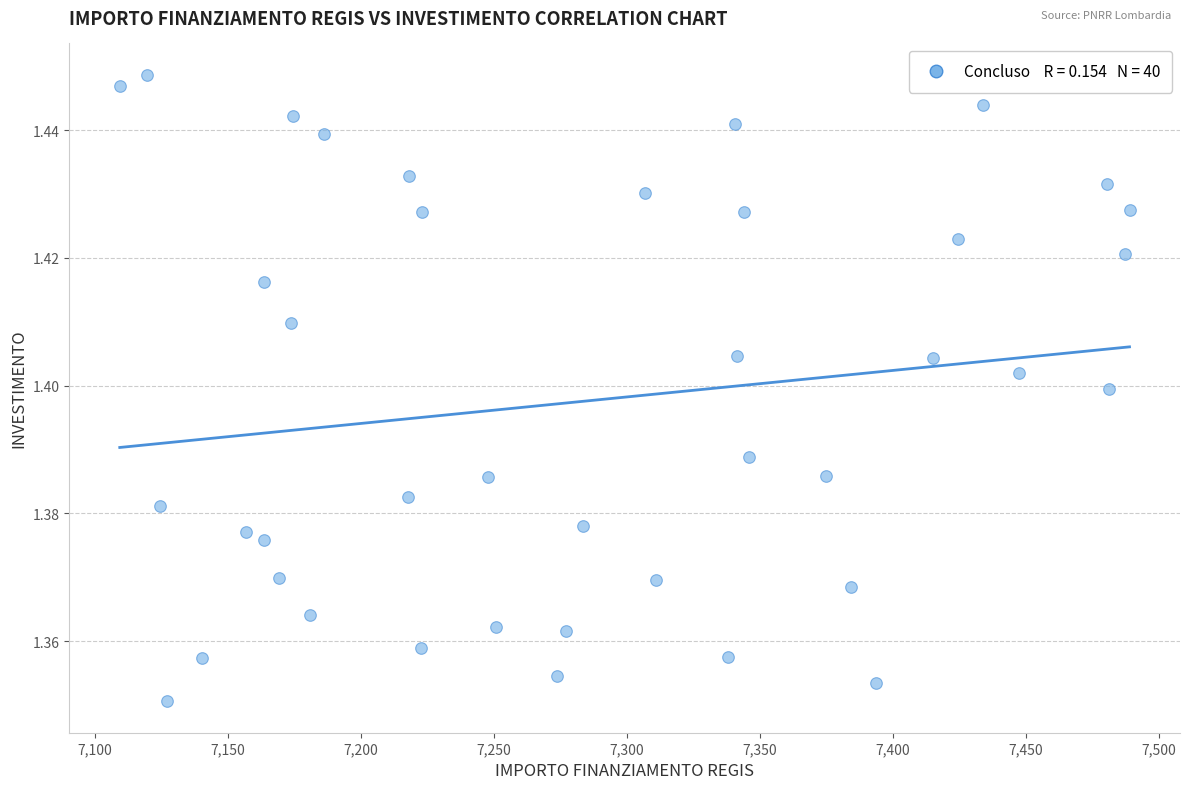

What is the range of X values (max minus min)?

379.7